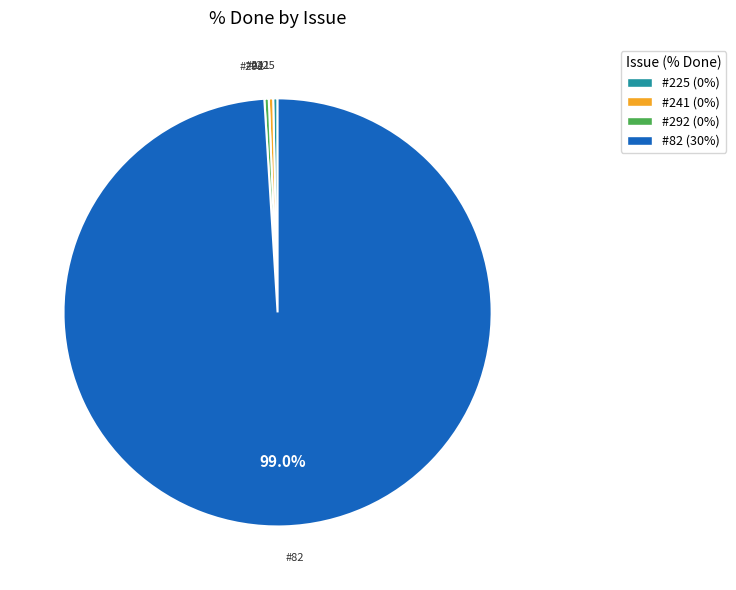

How many slices are in this pie chart?

4